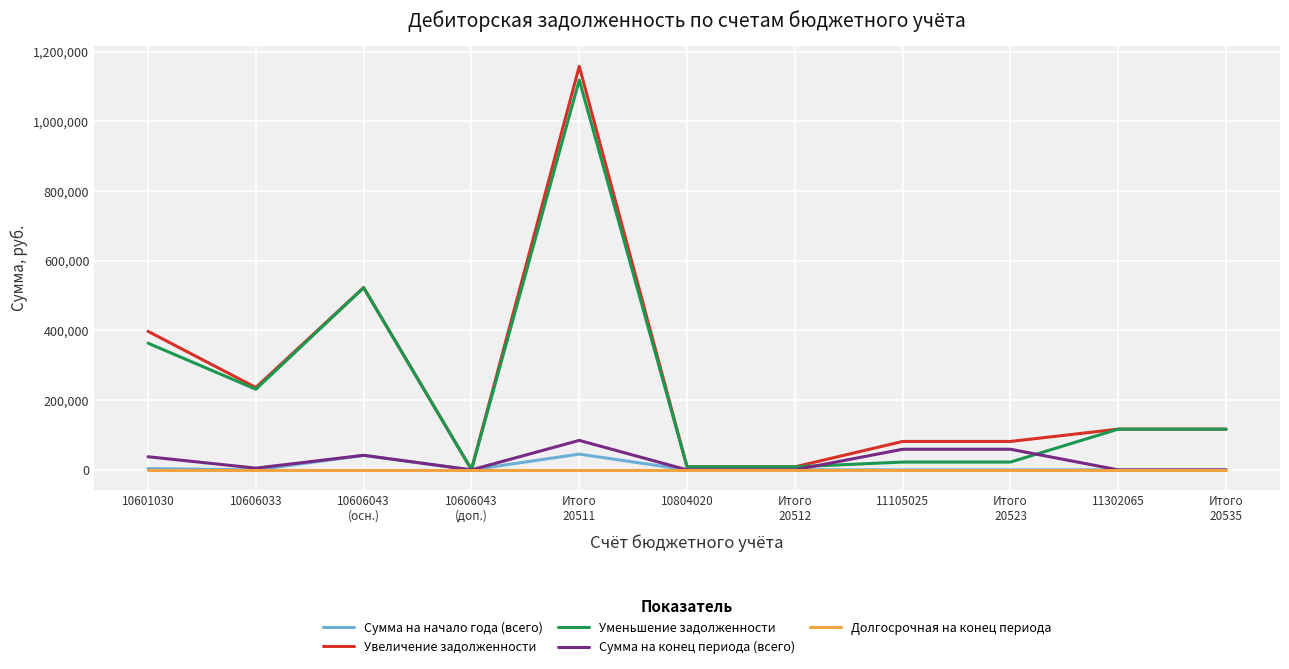

What is the greatest value displayed?

1158091.3